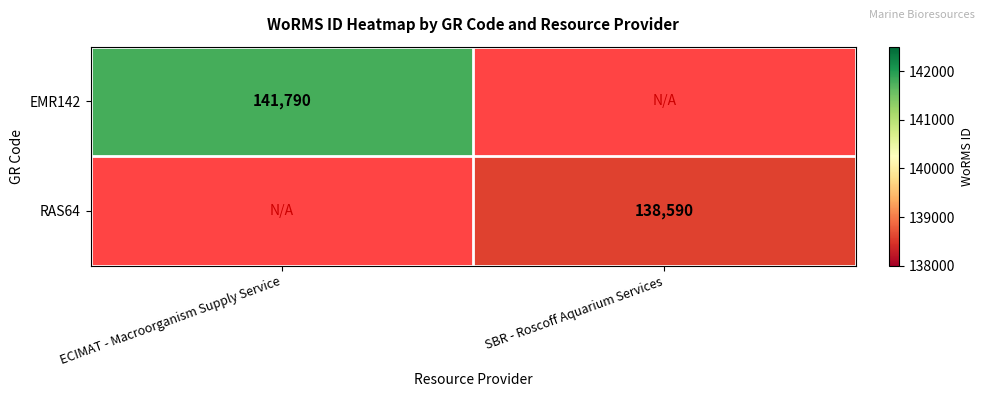

Is the value of RAS64 at SBR - Roscoff Aquarium Services greater than the value of EMR142 at ECIMAT - Macroorganism Supply Service?

No